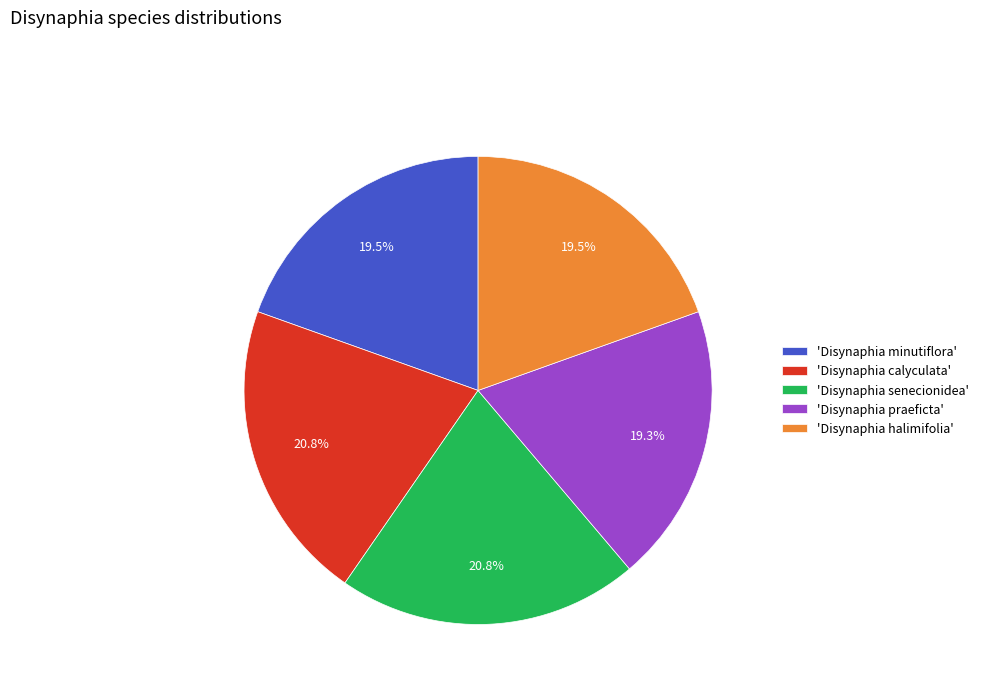

Does 'Disynaphia halimifolia' account for over 50% of the chart?

No